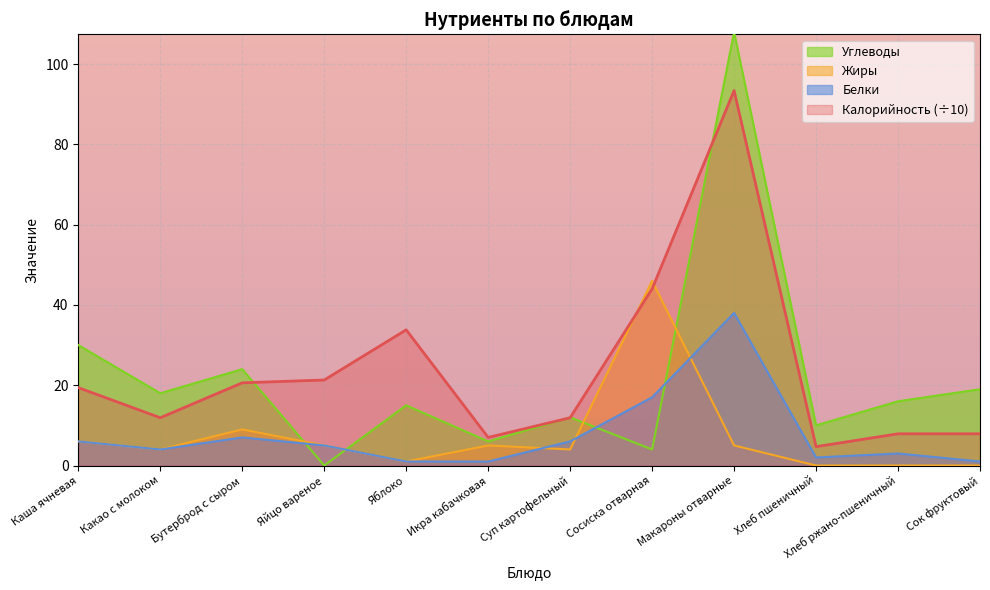

How many lines are shown in the chart?

4